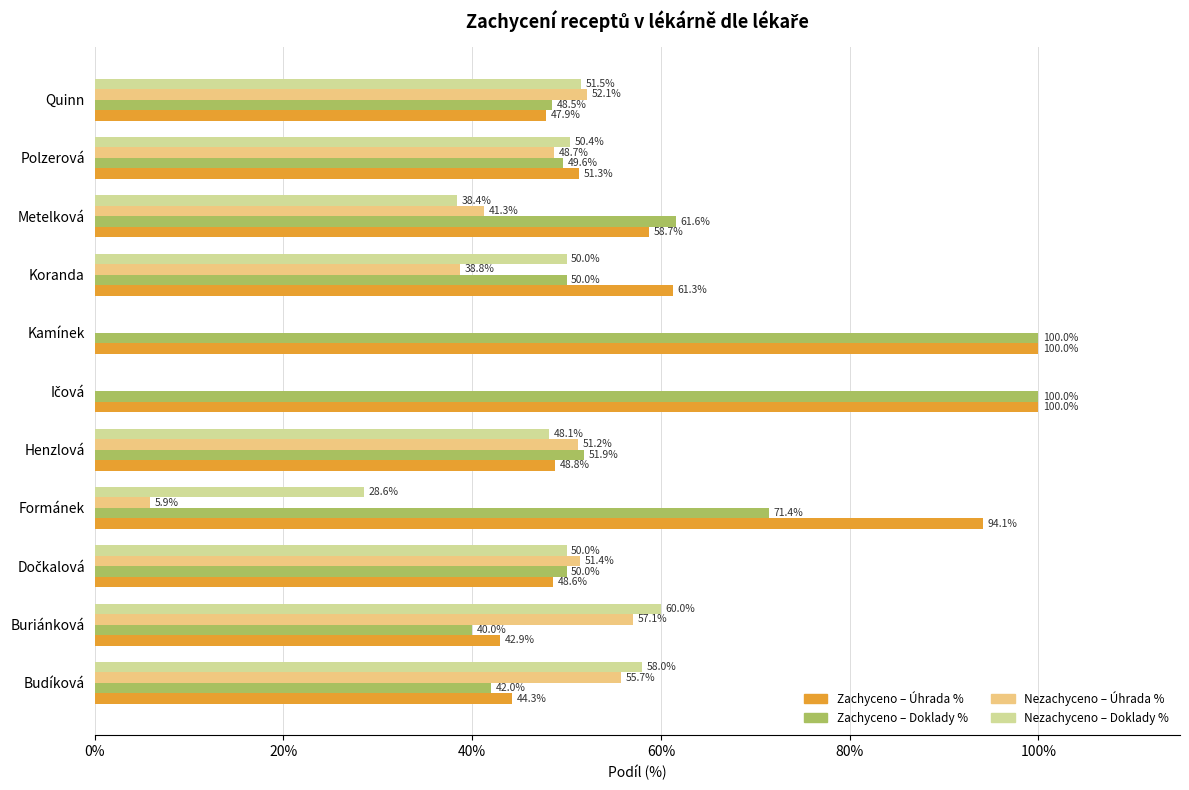

What is the greatest value displayed?

100.0